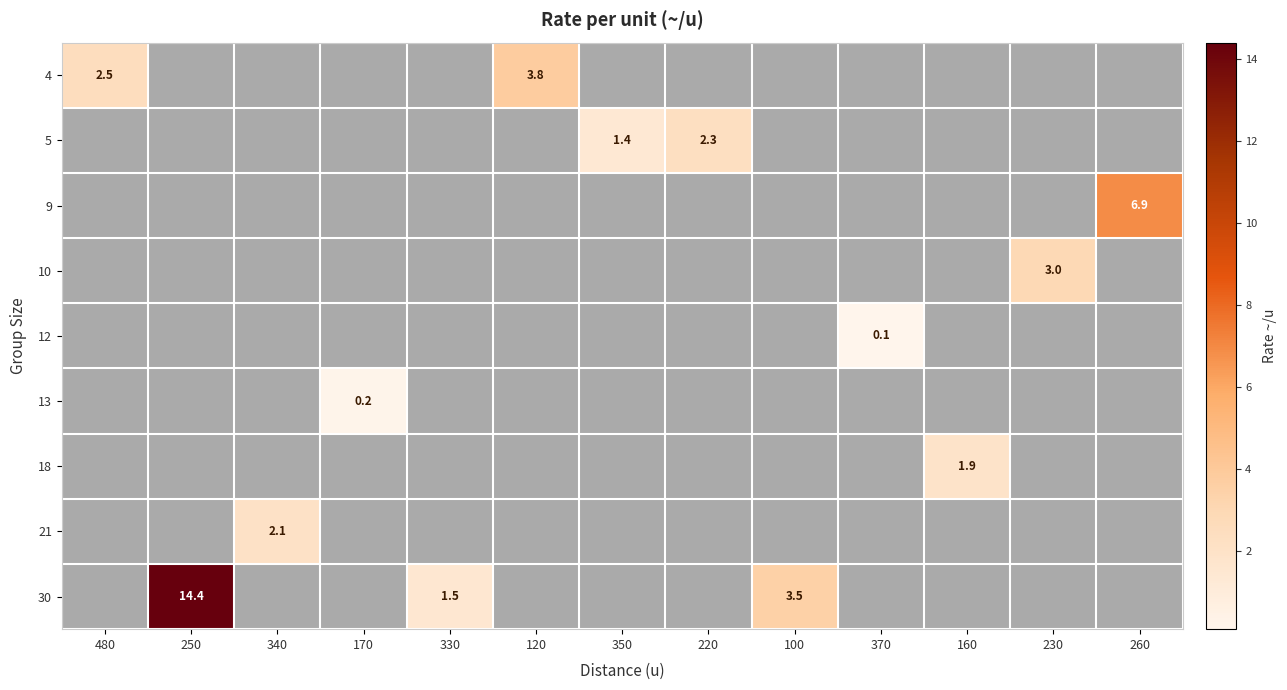

The value of 9 at 260 is 2.7. True or false?

False